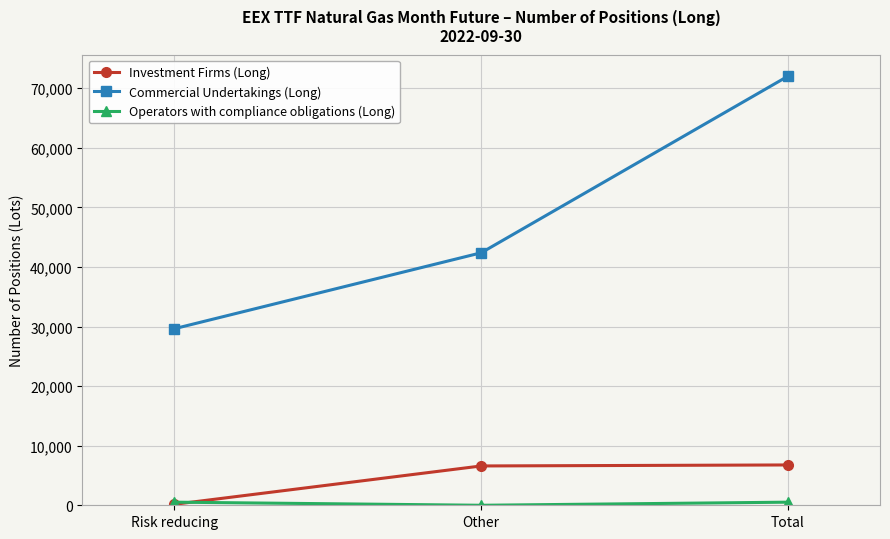

What is the approximate value of Investment Firms (Long) at Other?

6601.0